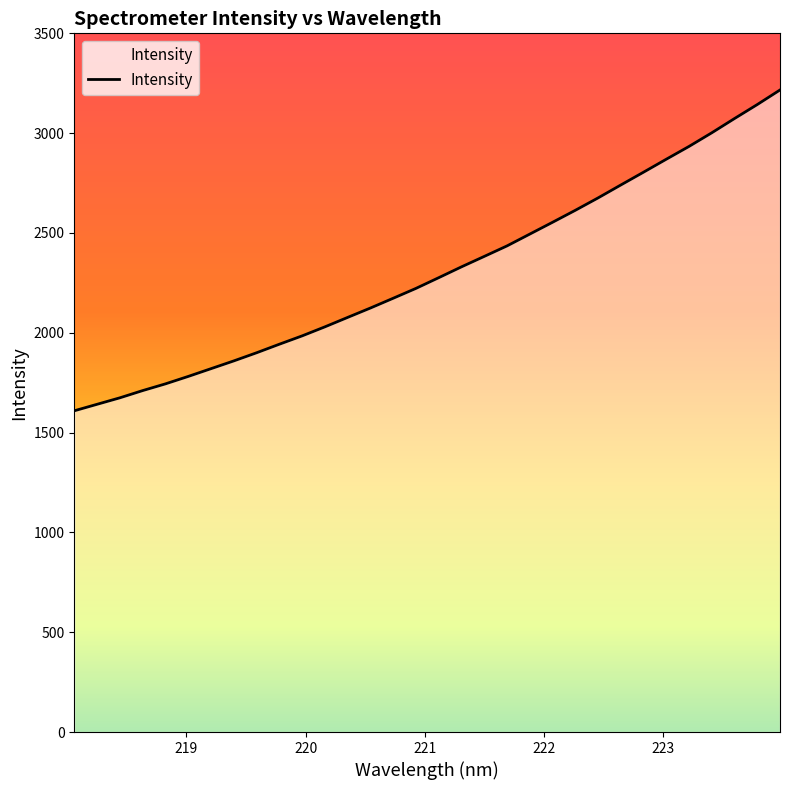

What is the difference between the maximum and minimum values?

1607.0